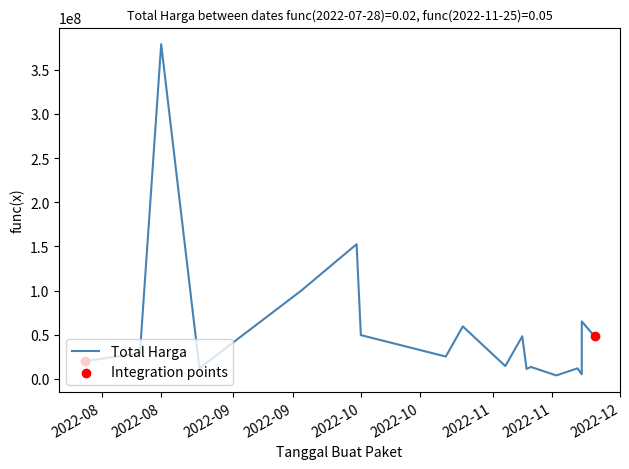

What is the change in value from 2022-10-01 to 2022-11-10?

-36036000